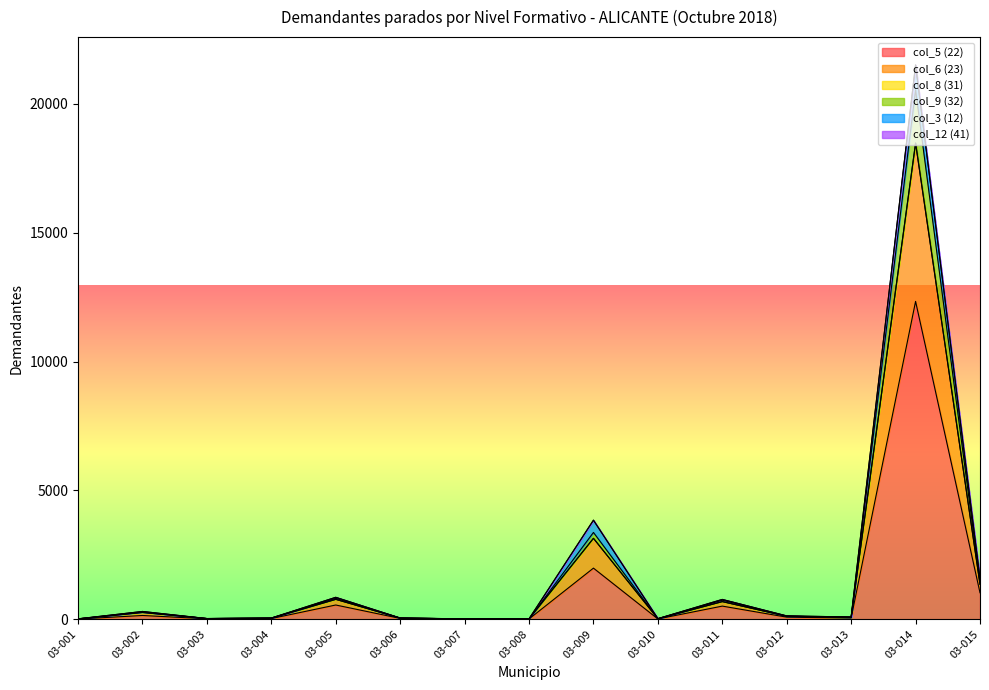

At which category is the sum across all series the highest?

03-014